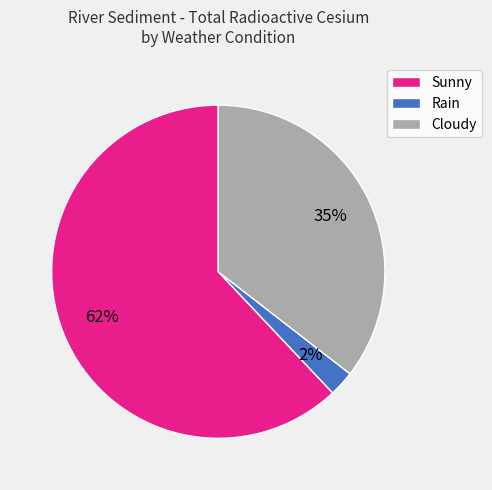

Which has a higher value, Cloudy or Sunny?

Sunny